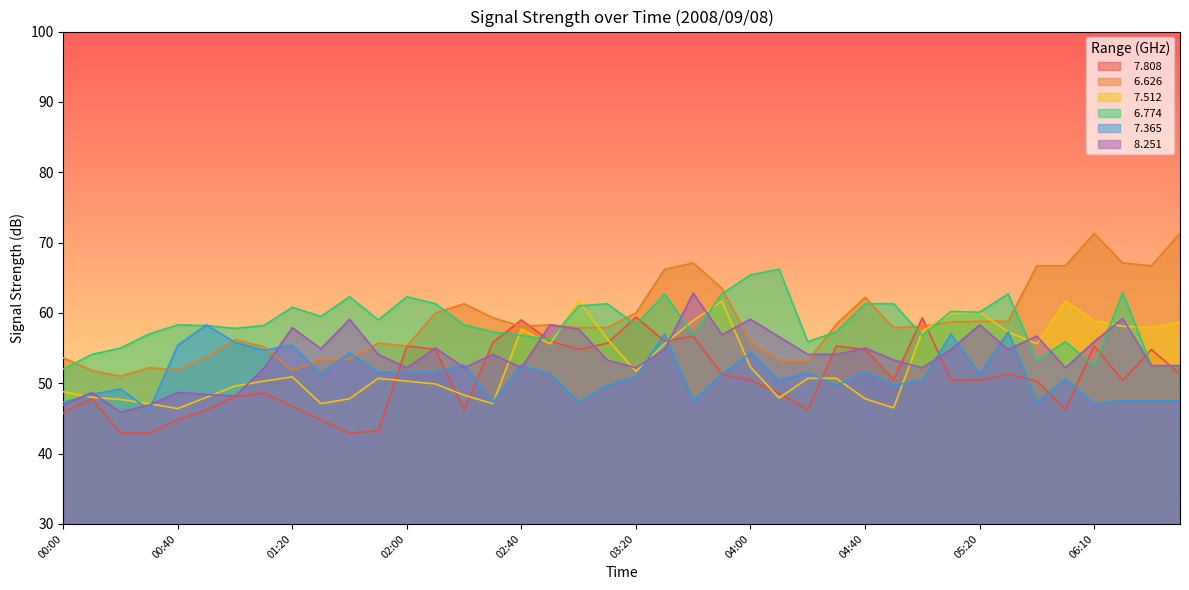

True or false:   7.512 has a value of 55.6 at 05:40.

True